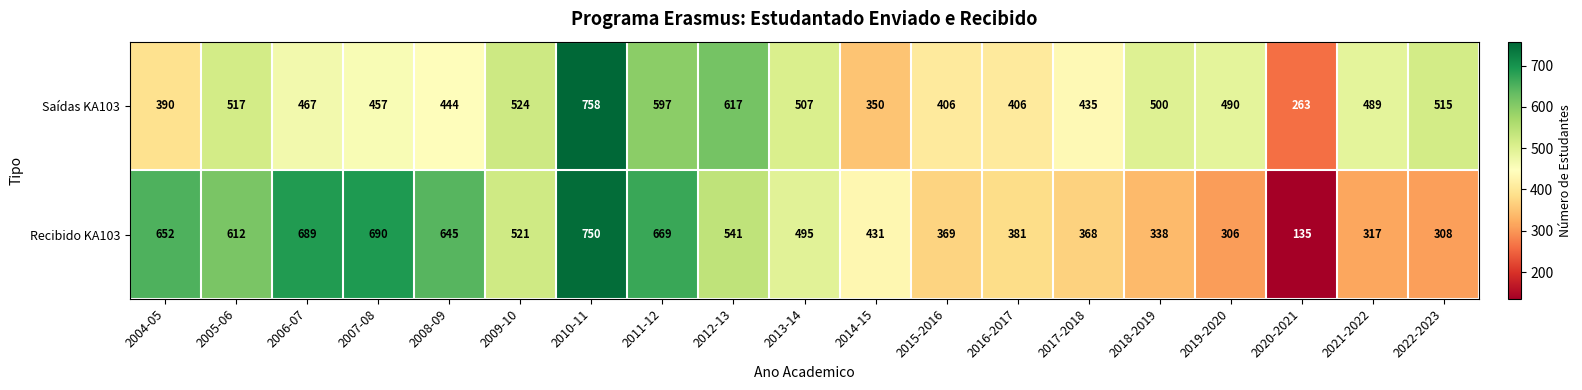

Count the number of data series in this chart.

2